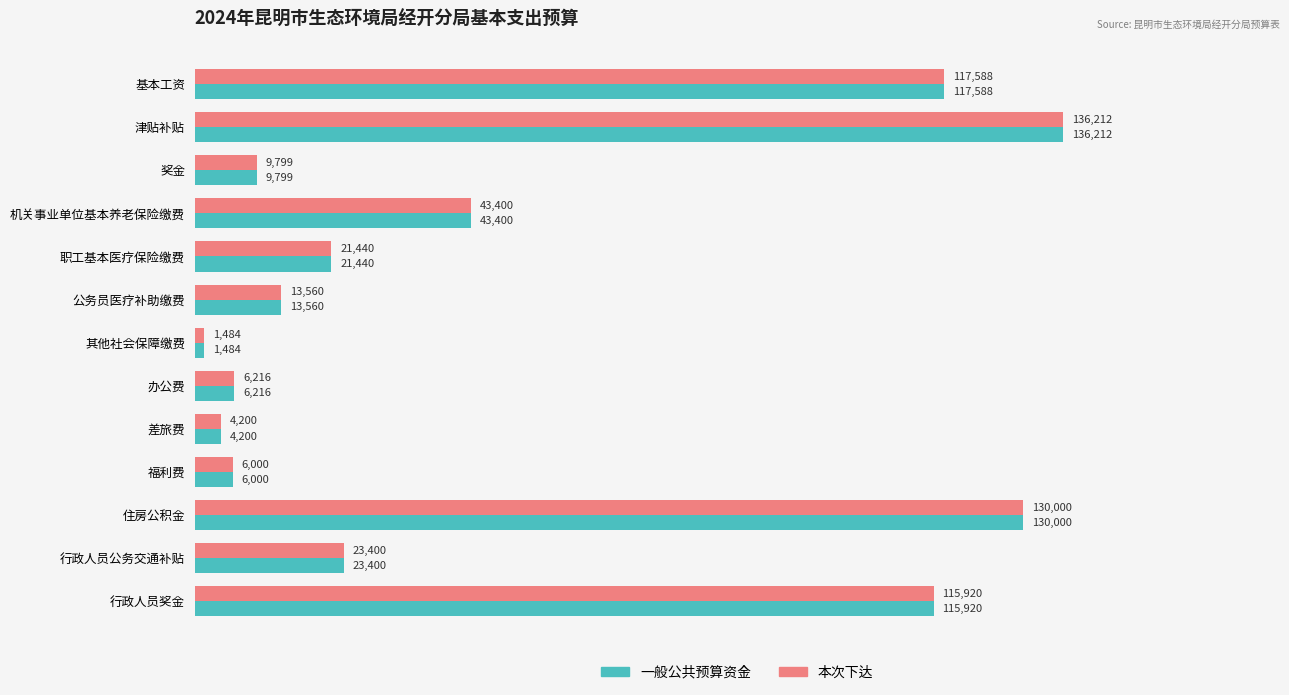

What is the average value of the 本次下达 series?

48401